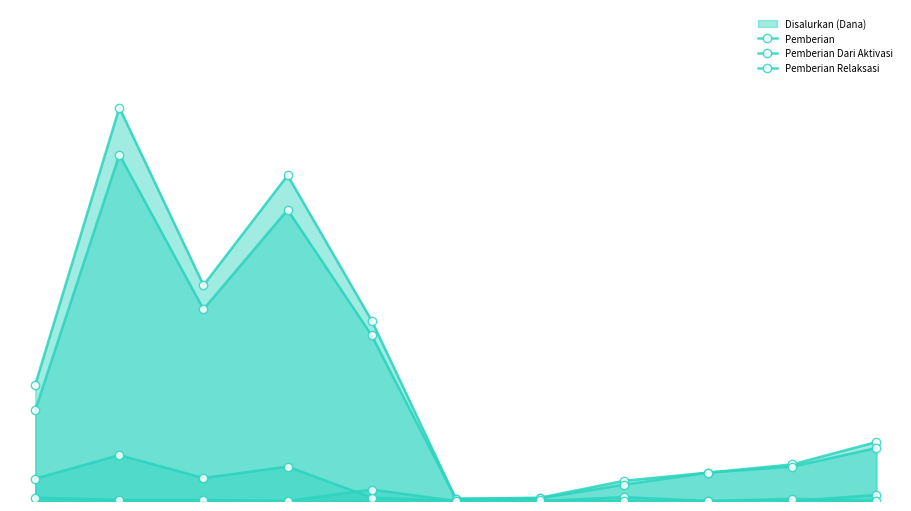

What is the difference between the maximum and minimum values in the Pemberian Relaksasi series?

7875000